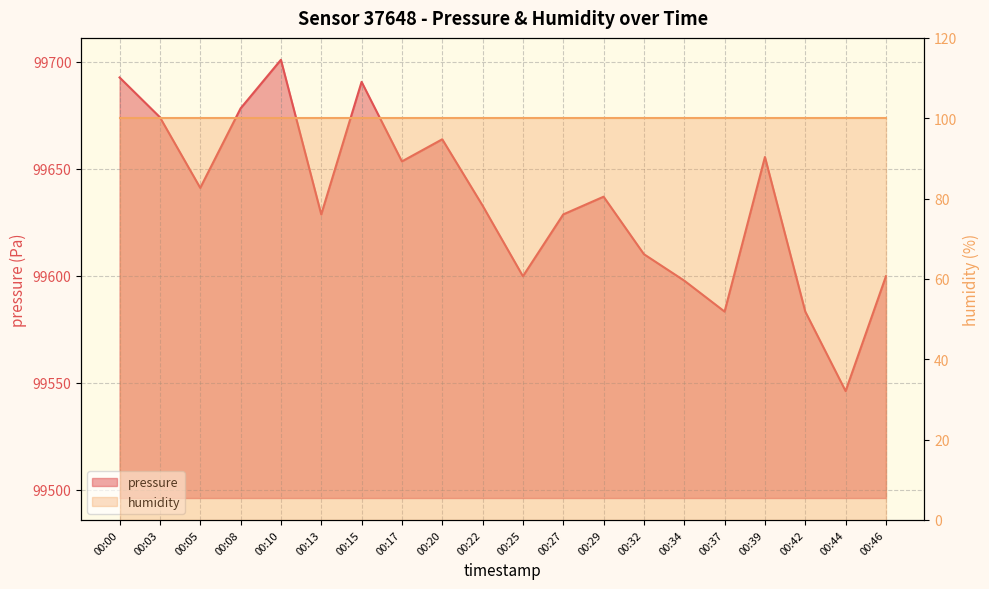

How many values exceed 99636?

10